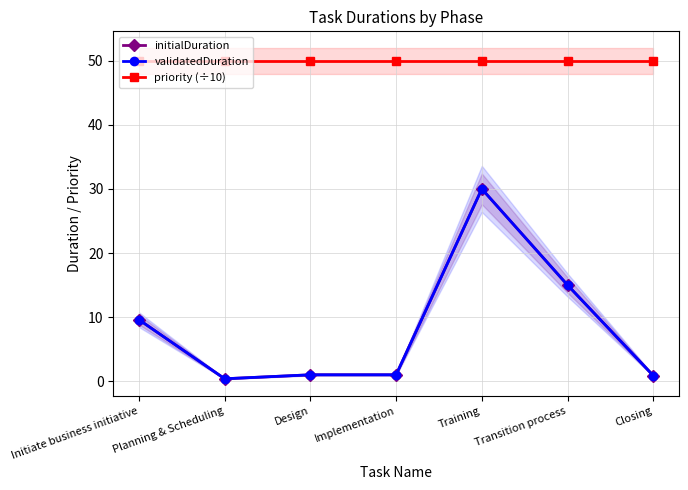

What are all the series names shown in the legend?

initialDuration, validatedDuration, priority (÷10)